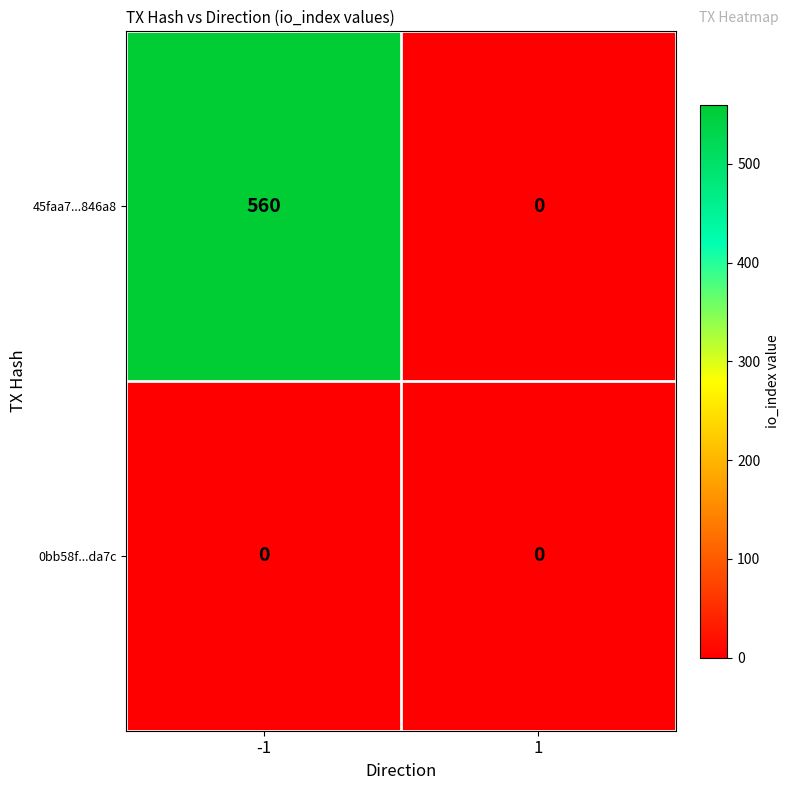

What is the difference between the maximum and minimum values in the 45faa7...846a8 series?

560